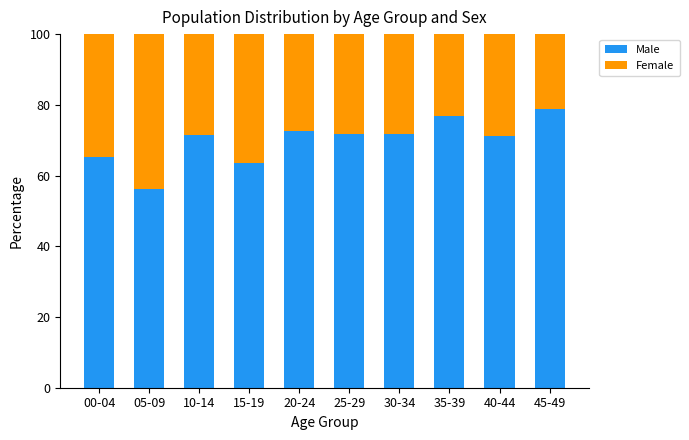

What is the sum of the Male values at 00-04 and 45-49?

144.1